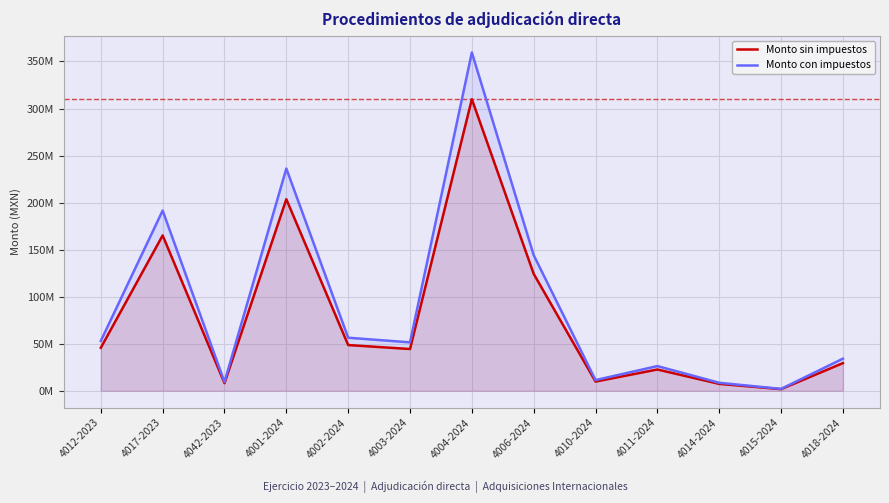

How many distinct data groups are displayed?

2